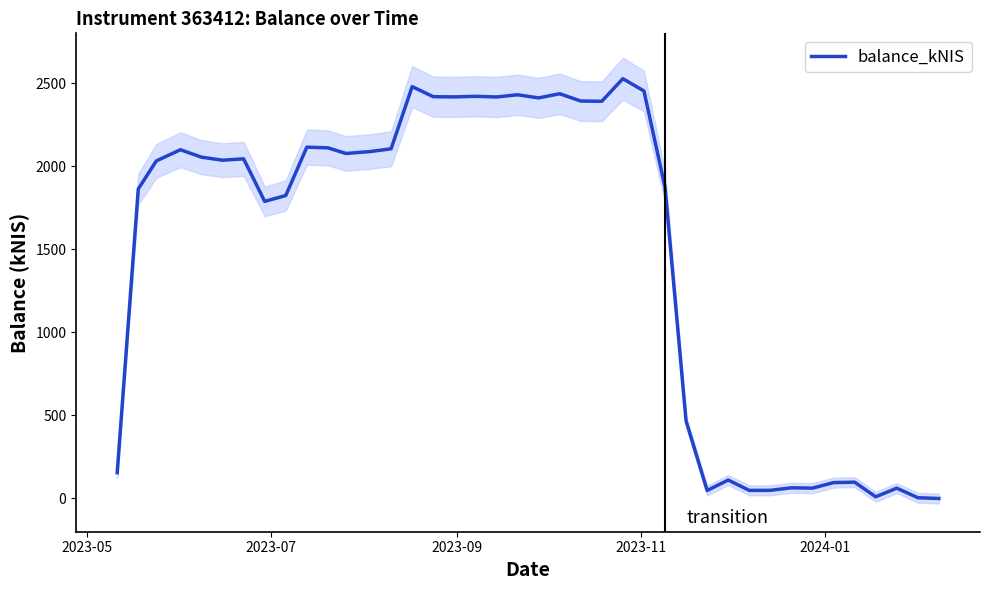

What is the maximum value for balance_kNIS?

2527.0